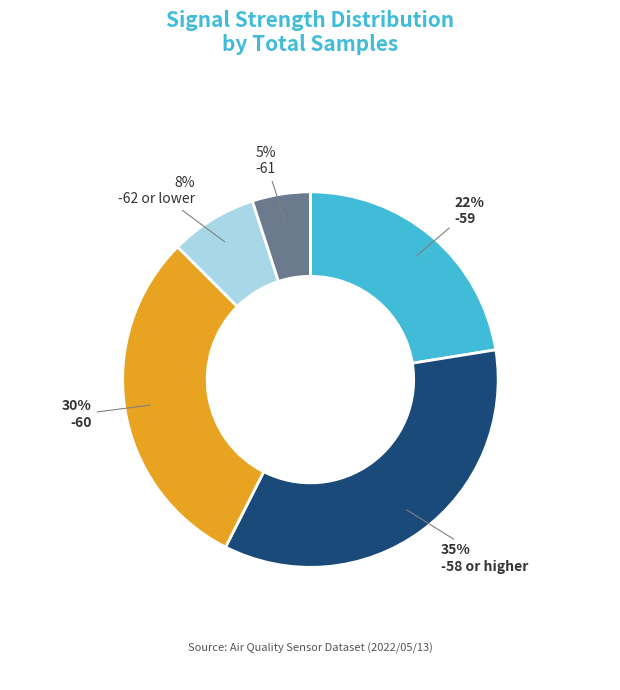

To the nearest percent, what is the average slice percentage?

20%